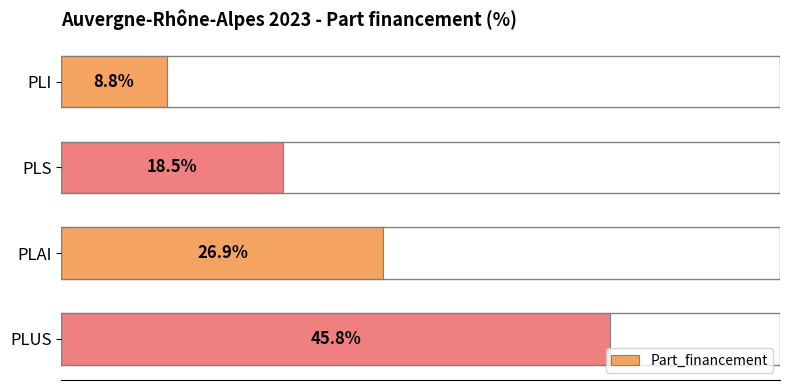

Which has a higher value, PLUS or PLAI?

PLUS